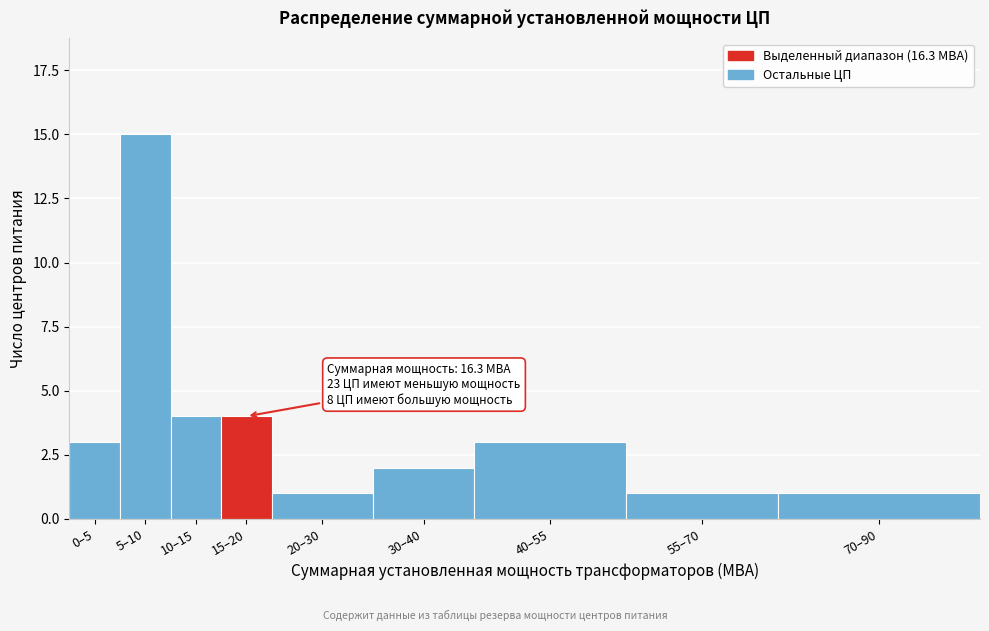

Reading left to right, what are all the values shown in this chart?

0–5=3	5–10=15	10–15=4	15–20=4	20–30=1	30–40=2	40–55=3	55–70=1	70–90=1